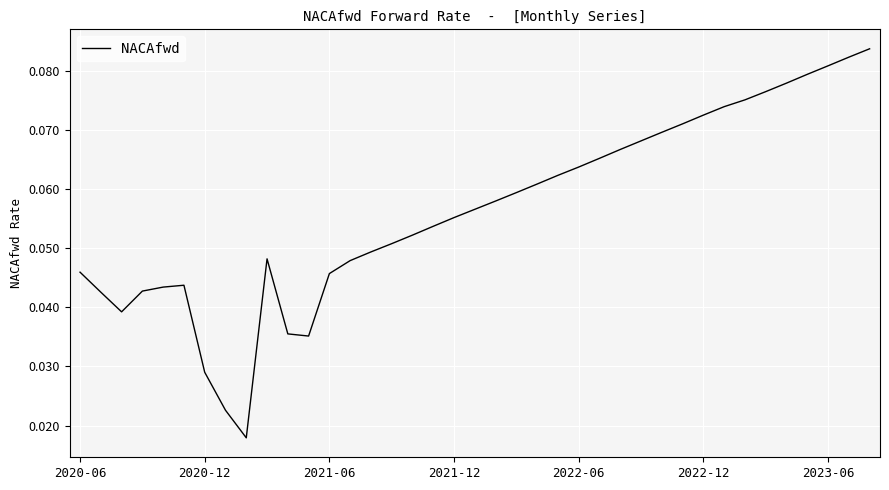

How many lines are shown in the chart?

1